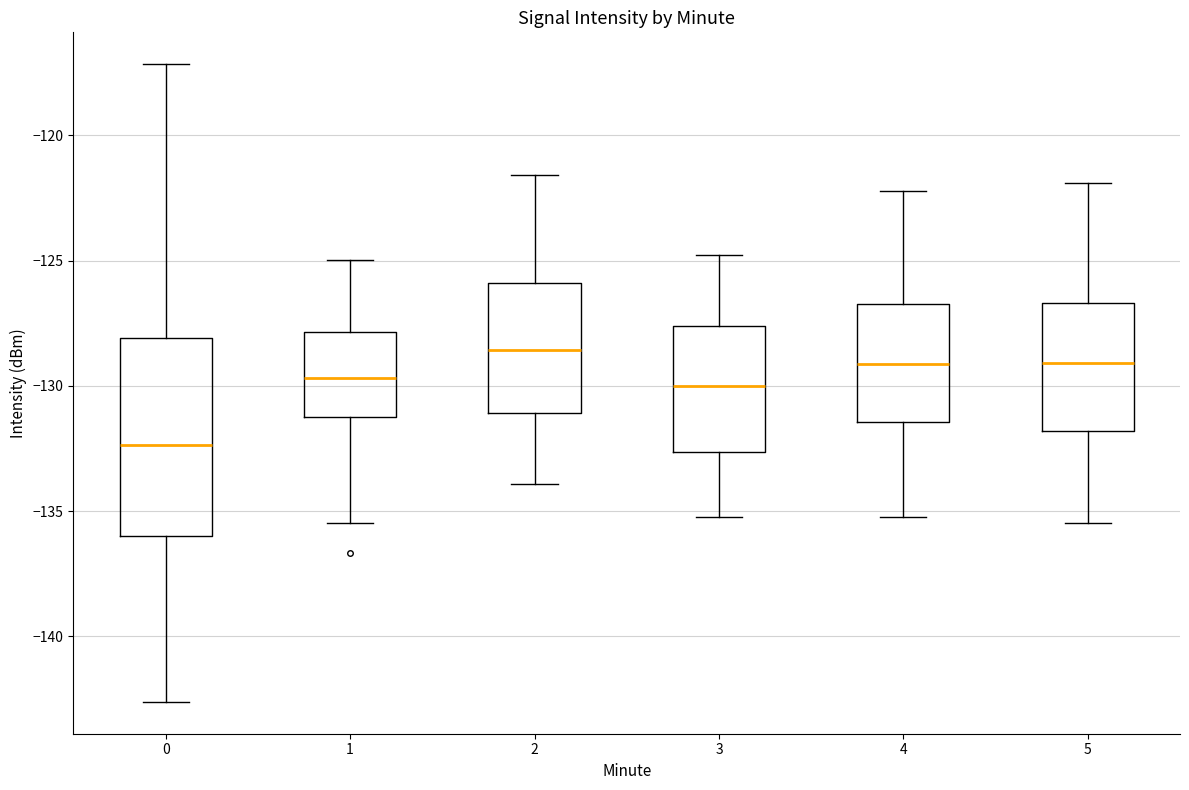

Reading left to right, transcribe this box plot: for each box, give where its median line is, the range the box spans, and where its two whiskers end, as read against the y-axis. The values are not printed on the chart, so give them approximately, as read against the axis.

0: median -132.5, box -136.0 to -128.0, whiskers -142.5 to -117.0
1: median -129.5, box -131.0 to -128.0, whiskers -135.5 to -125.0
2: median -128.5, box -131.0 to -126.0, whiskers -134.0 to -121.5
3: median -130.0, box -132.5 to -127.5, whiskers -135.0 to -125.0
4: median -129.0, box -131.5 to -126.5, whiskers -135.0 to -122.0
5: median -129.0, box -132.0 to -126.5, whiskers -135.5 to -122.0